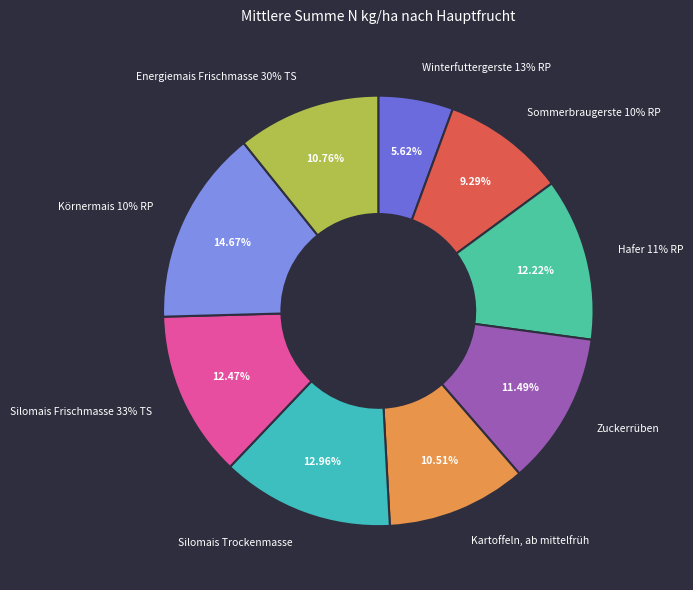

Does Energiemais Frischmasse 30% TS represent more than half of the total?

No